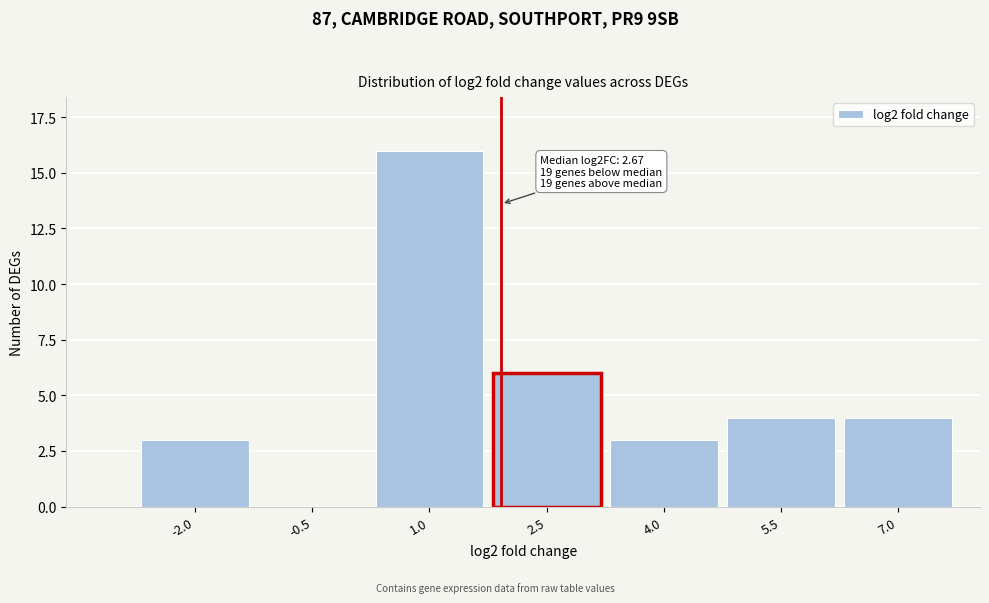

Reading right to left, transcribe all the data shown in this chart.

7.0=4	5.5=4	4.0=3	2.5=6	1.0=16	-0.5=0	-2.0=3